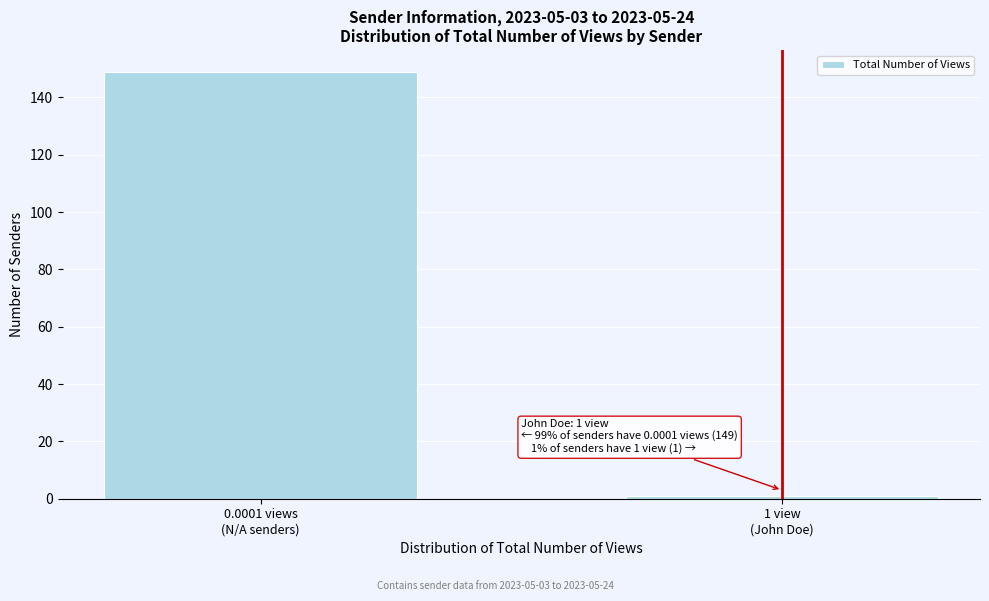

Reading left to right, list all the values displayed in this chart.

149	1